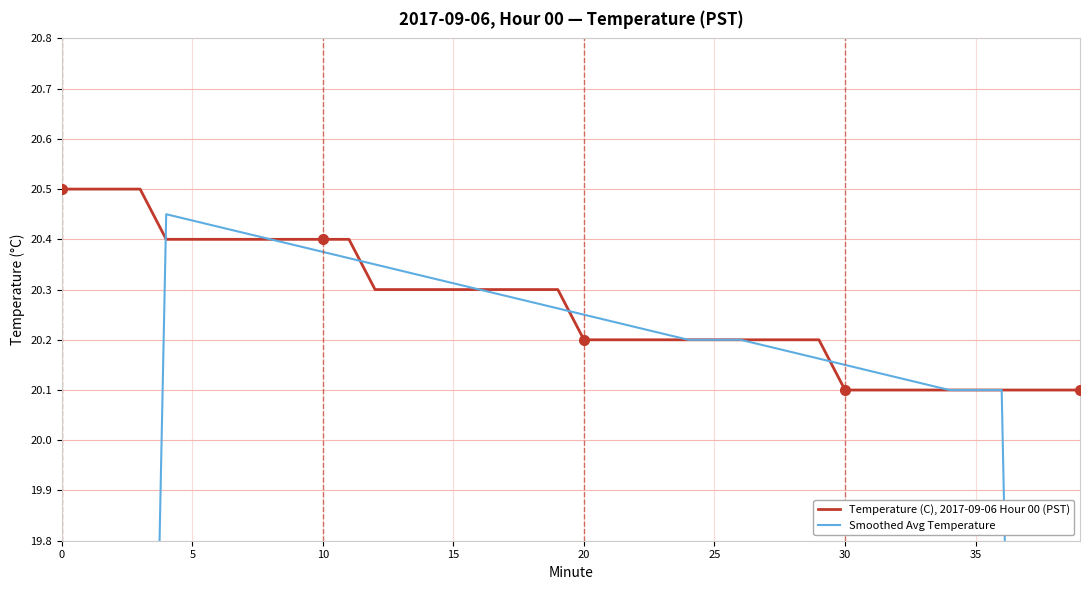

What is the maximum value for Temperature (C), 2017-09-06 Hour 00 (PST)?

20.5